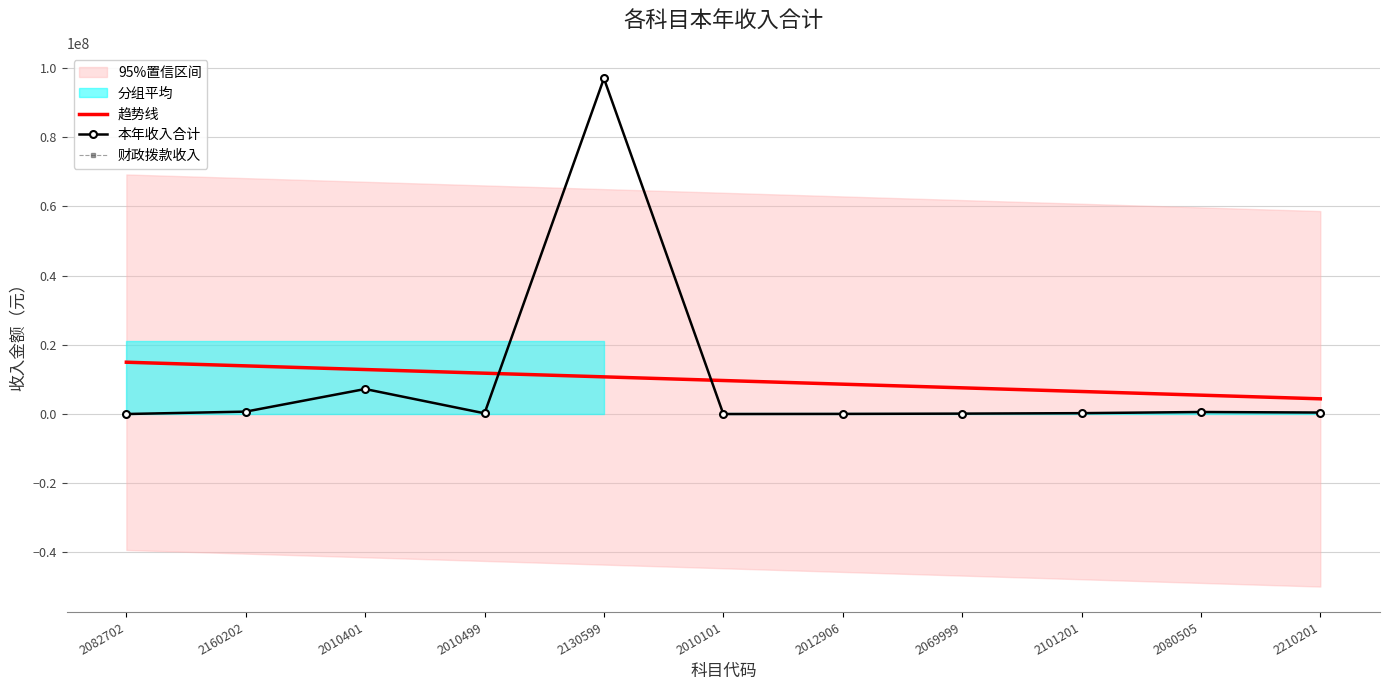

What is the label of the 2nd point from the right?

2080505